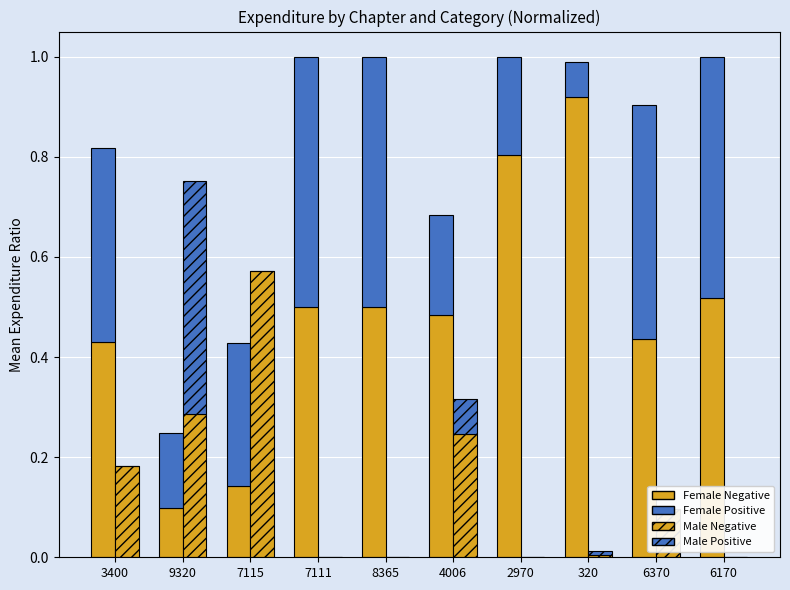

Is the value of Female Positive at 2970 greater than the value of Male Negative at 6370?

Yes